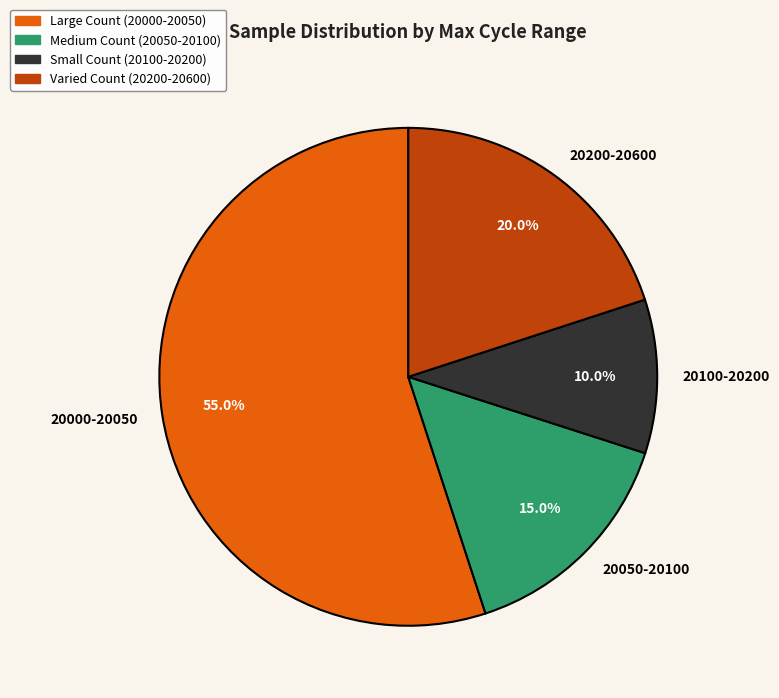

Between 20050-20100 and 20100-20200, which is larger?

20050-20100